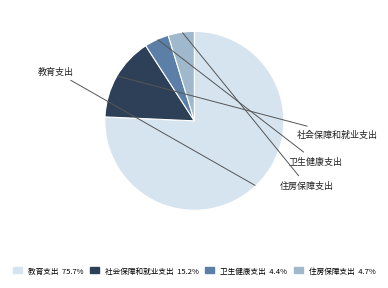

Which slice is the largest?

教育支出